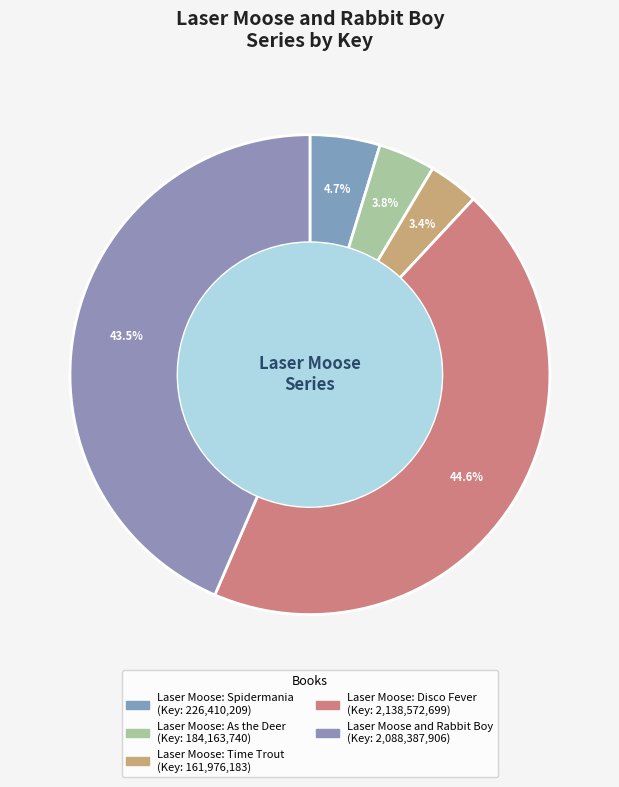

Between Laser Moose and Rabbit Boy and Laser Moose: Disco Fever, which is larger?

Laser Moose: Disco Fever